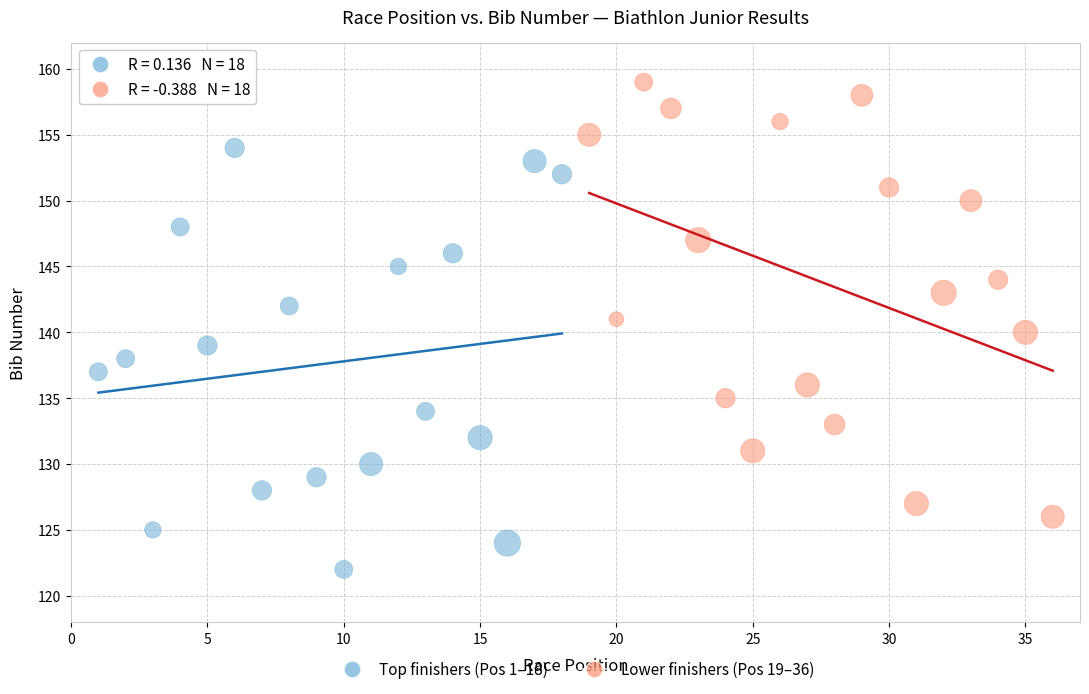

Which series reaches the maximum Y coordinate?

Lower finishers (Pos 19–36)